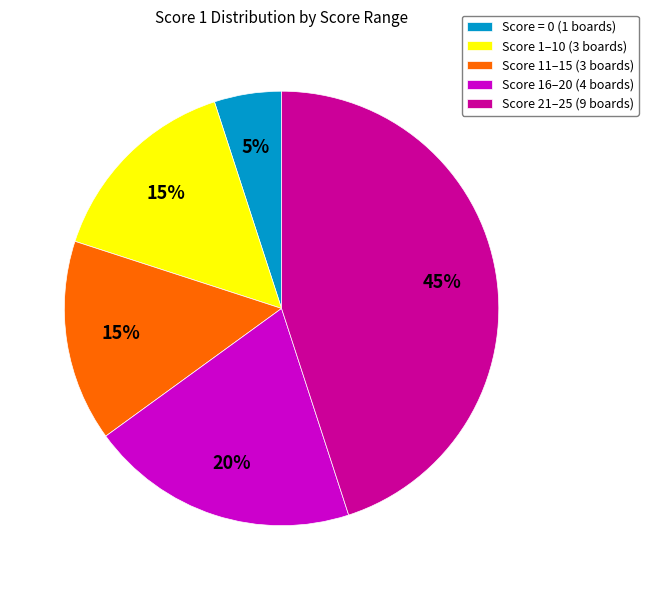

Is there a majority slice in this chart?

No